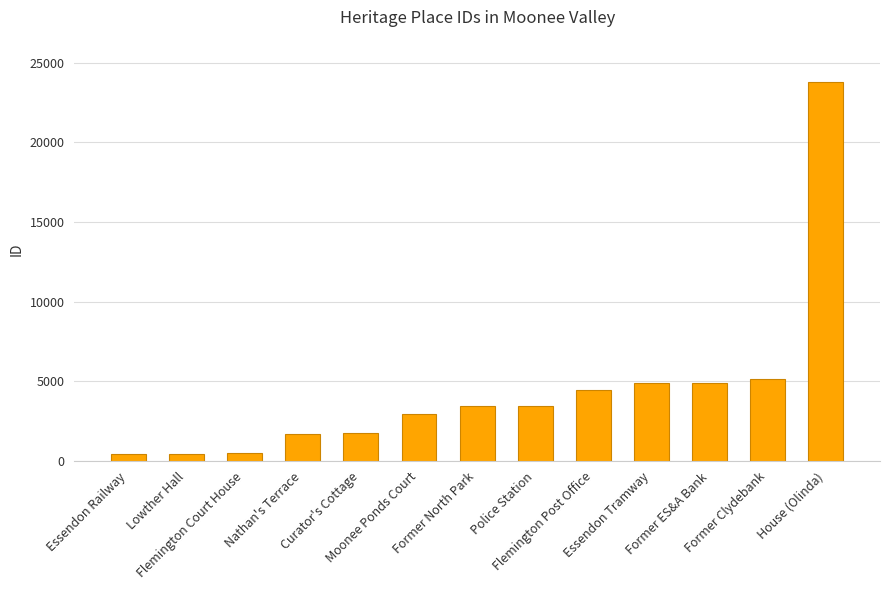

What is the label of the 8th bar from the right?

Moonee Ponds Court